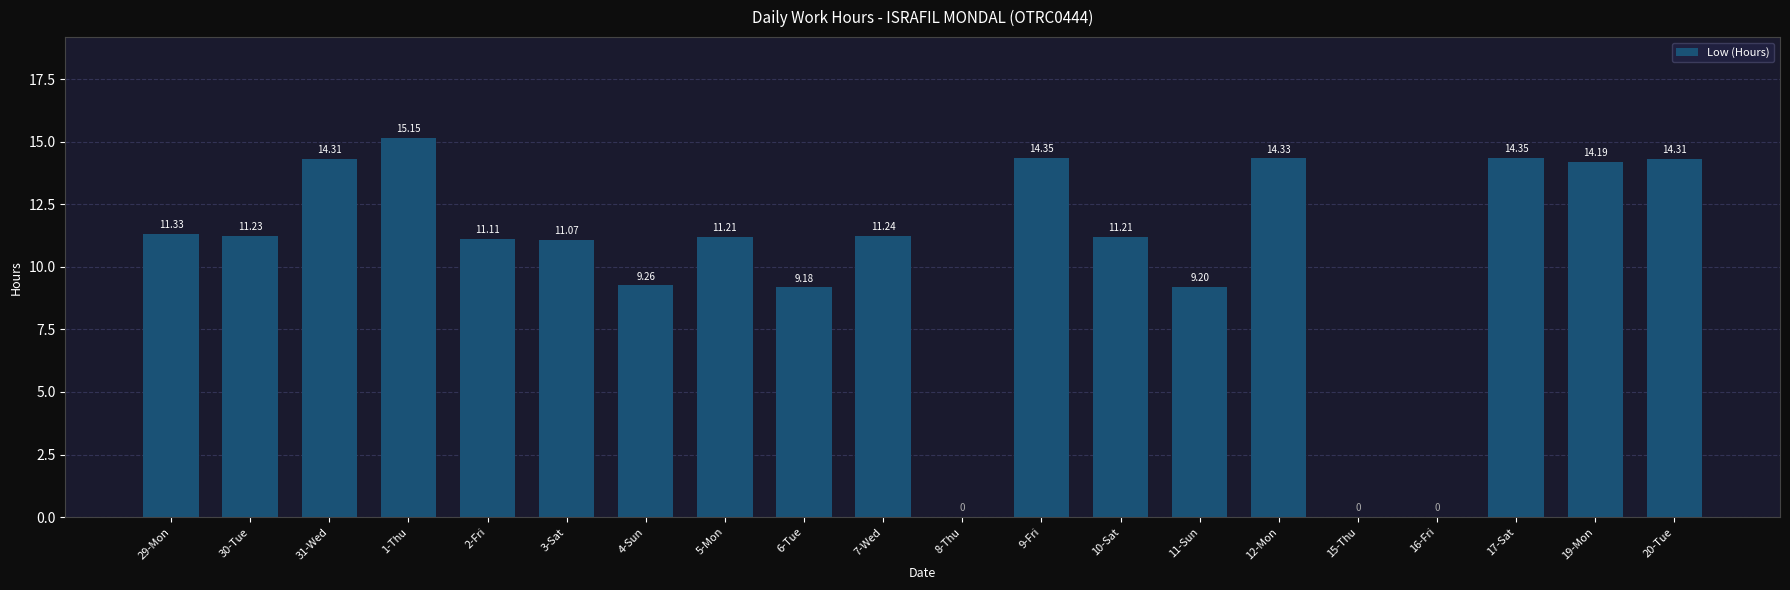

What is the sum of all values?

207.0